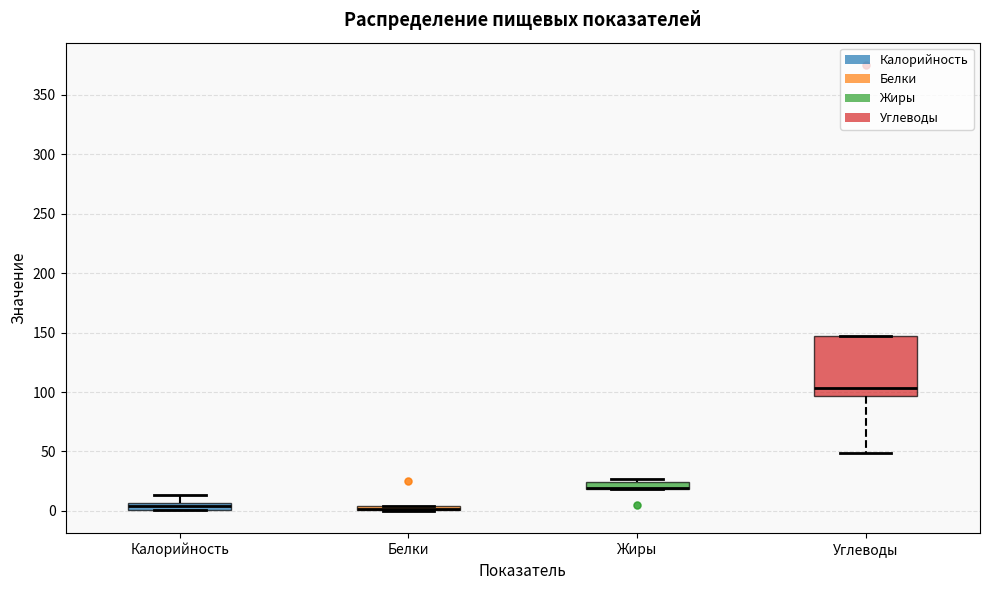

Where does the median line of the box for Углеводы sit on the y-axis? The values are not printed on the chart, so give them approximately, as read against the axis.

105